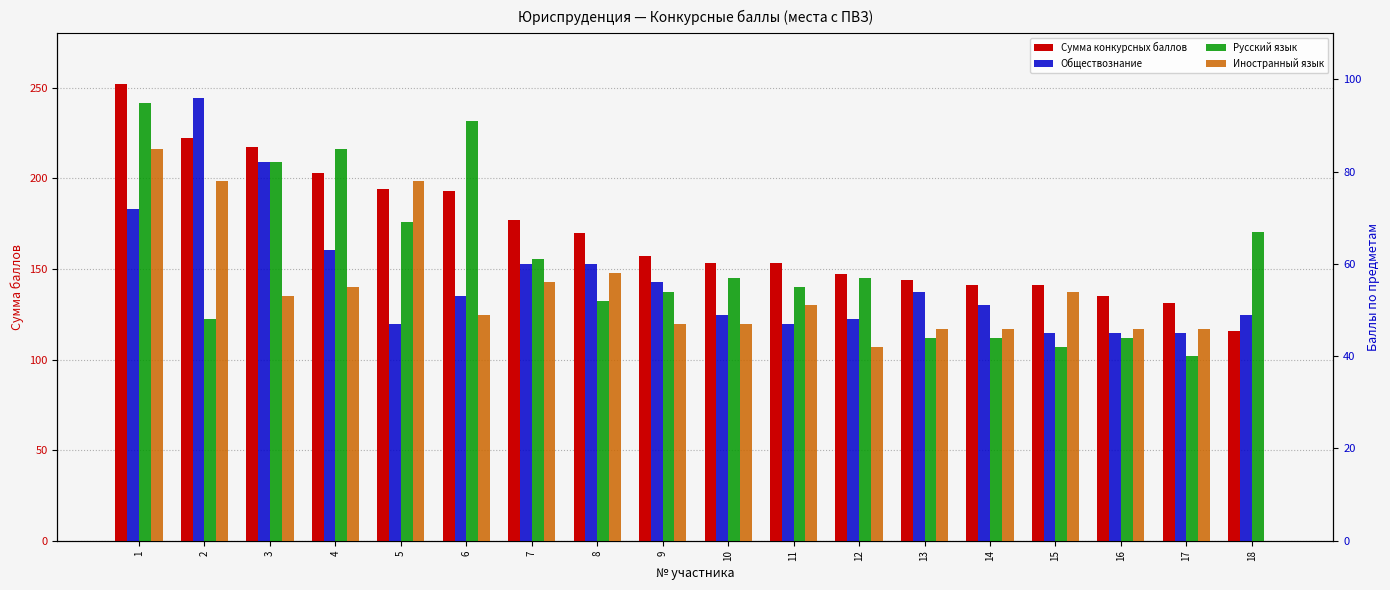

What is the difference between the second highest and second lowest values in the Сумма конкурсных баллов series?

91